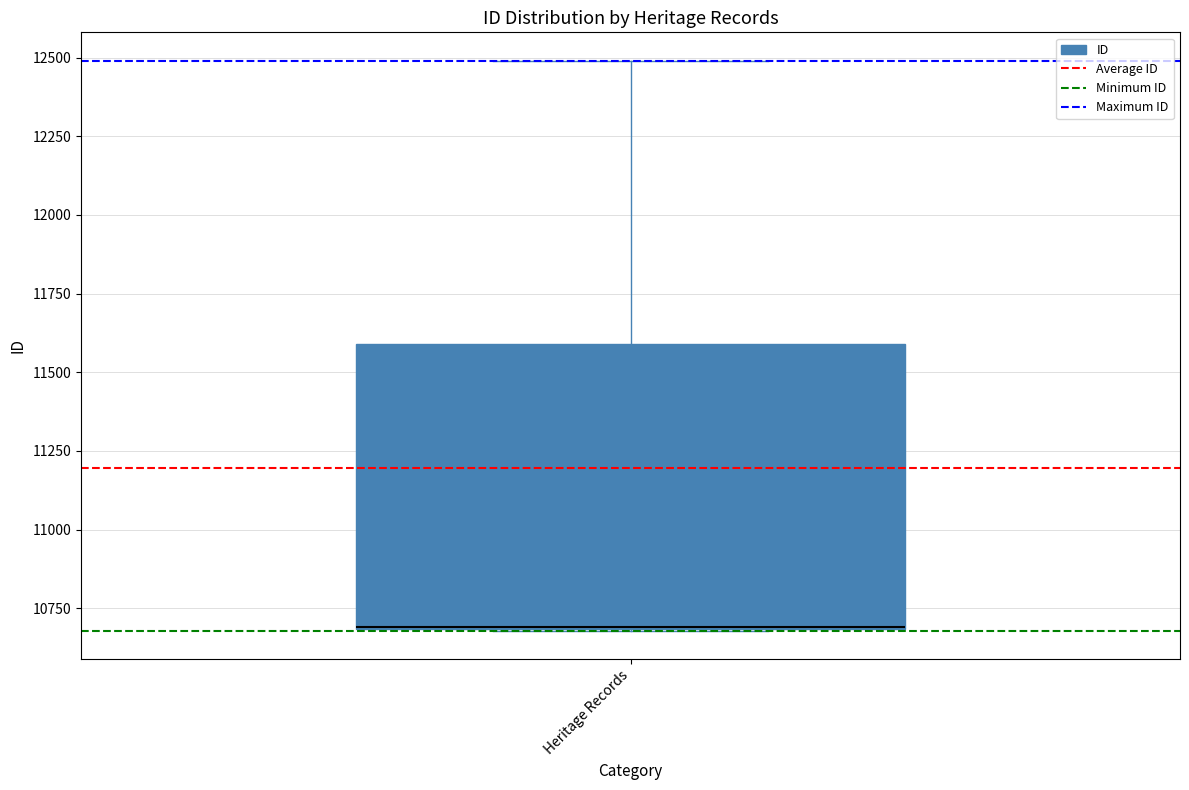

Transcribe this box plot: give where the median line is, the range the box spans, and where the two whiskers end, as read against the y-axis. The values are not printed on the chart, so give them approximately, as read against the axis.

median 10700 (drawn on the box's lower edge), box 10700 to 11600, whiskers 10700 to 12500